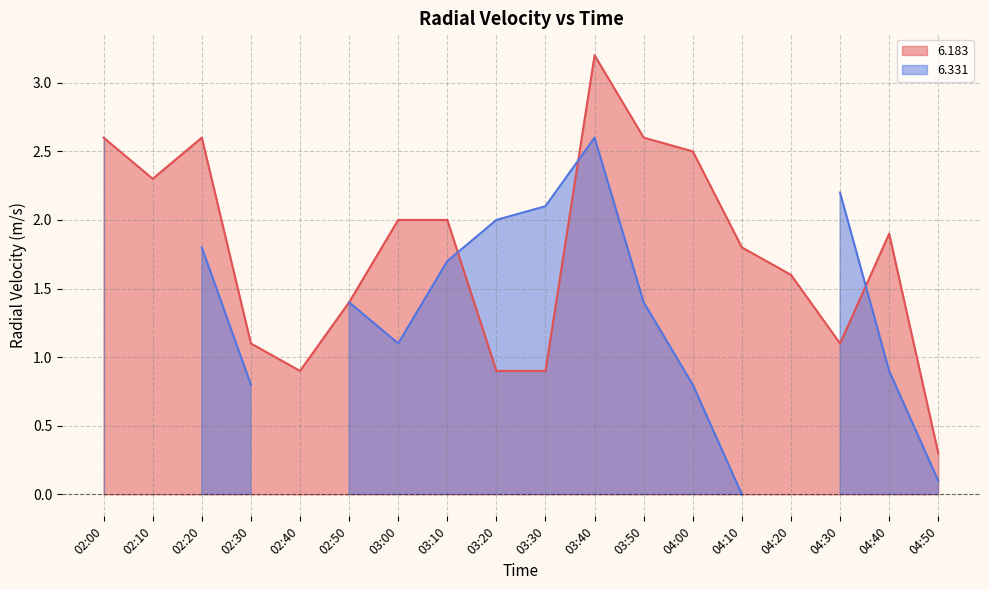

Rank the categories by value from lowest to highest.

04:50, 02:40, 03:20, 03:30, 02:30, 04:30, 02:50, 04:20, 04:10, 04:40, 03:00, 03:10, 02:10, 04:00, 02:00, 02:20, 03:50, 03:40